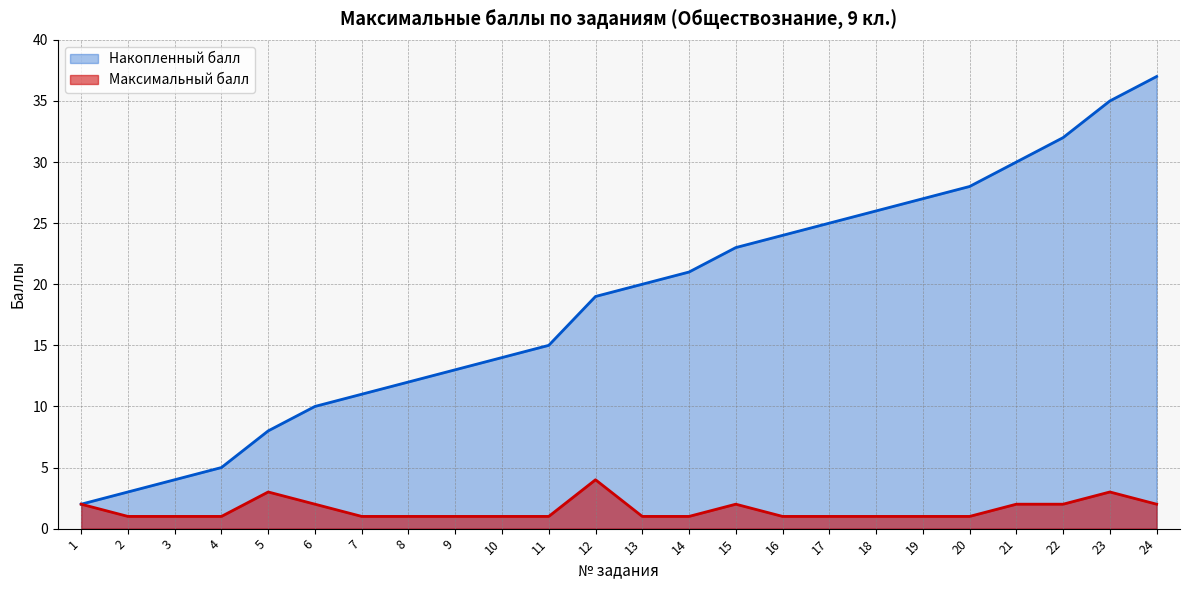

True or false: Накопленный балл has more than 1 points higher than both neighbors.

False